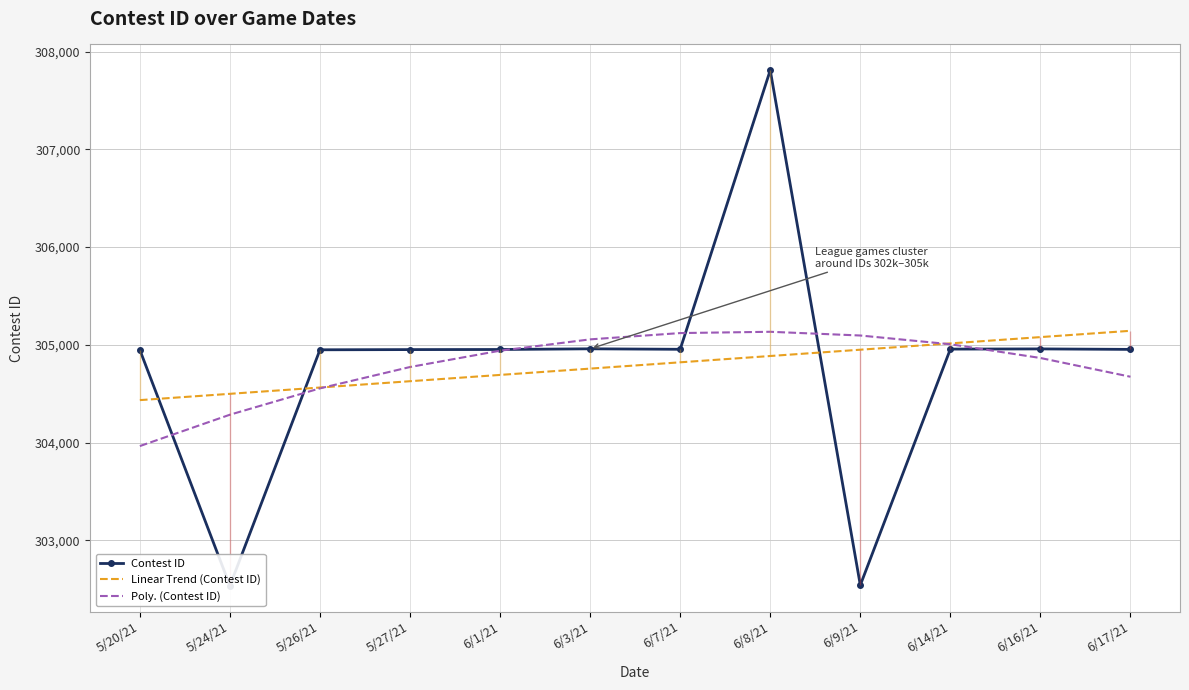

What is the value of the Linear Trend (Contest ID) point at the 10th from the left?

305014.3